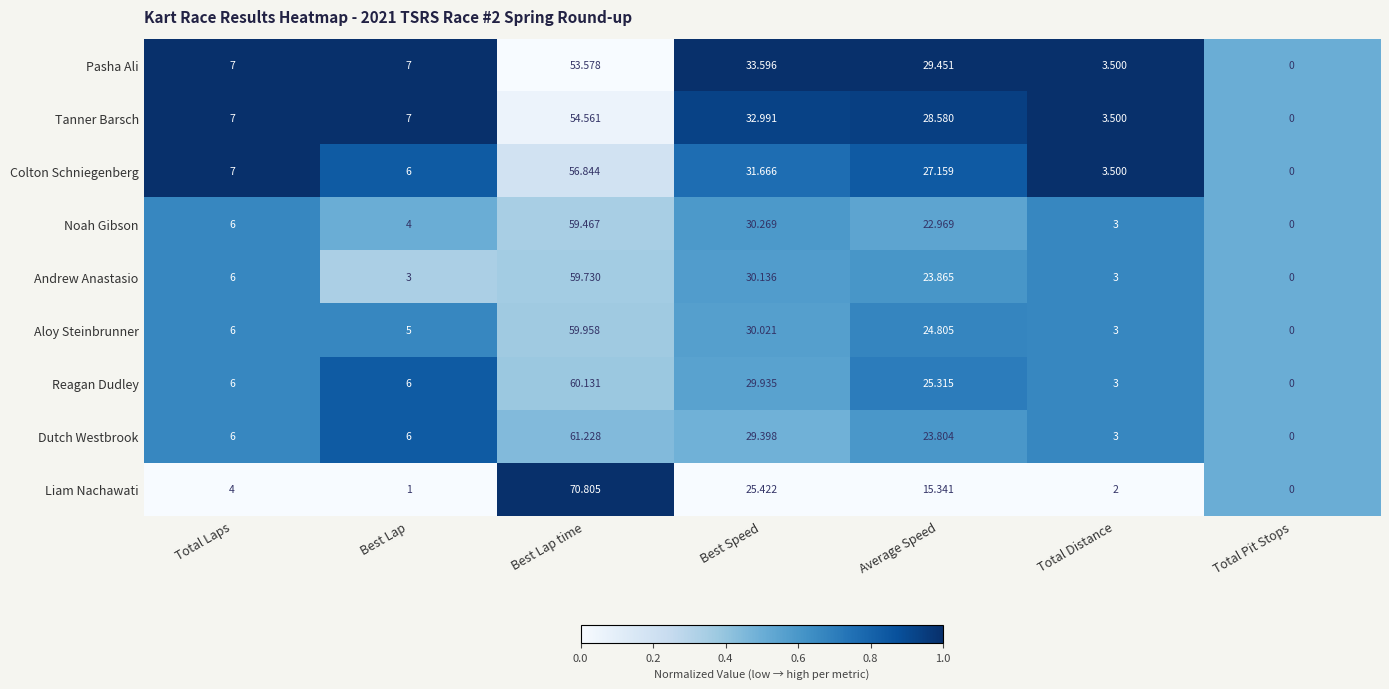

Is the value of Reagan Dudley at Best Lap time greater than the value of Liam Nachawati at Best Lap time?

No